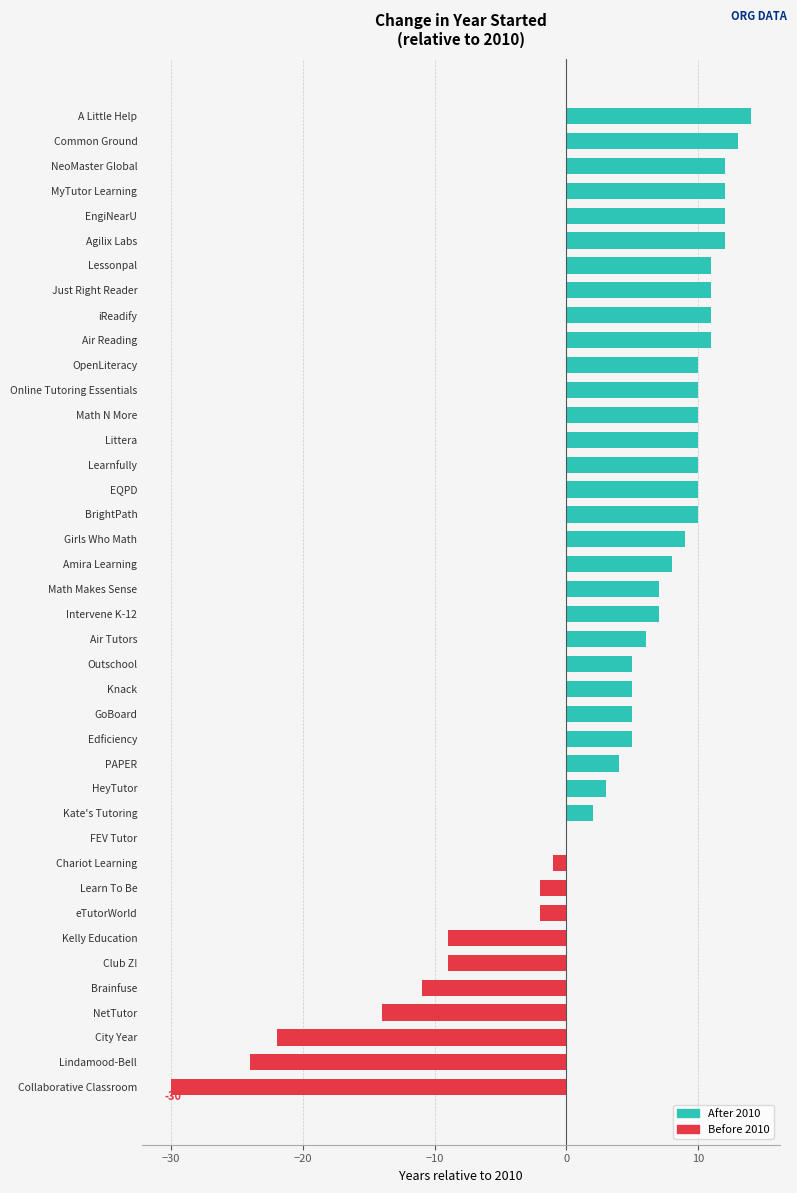

Are the bars horizontal?

Yes